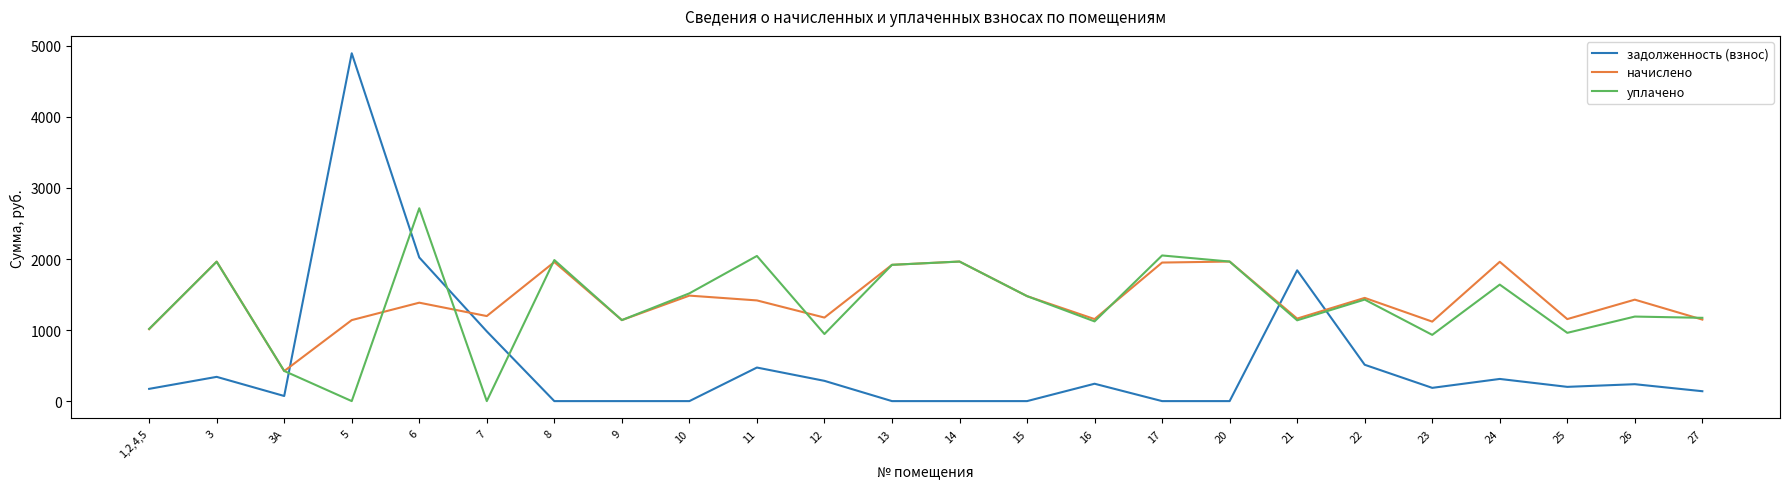

What is the total value across all series at 27?

2458.6